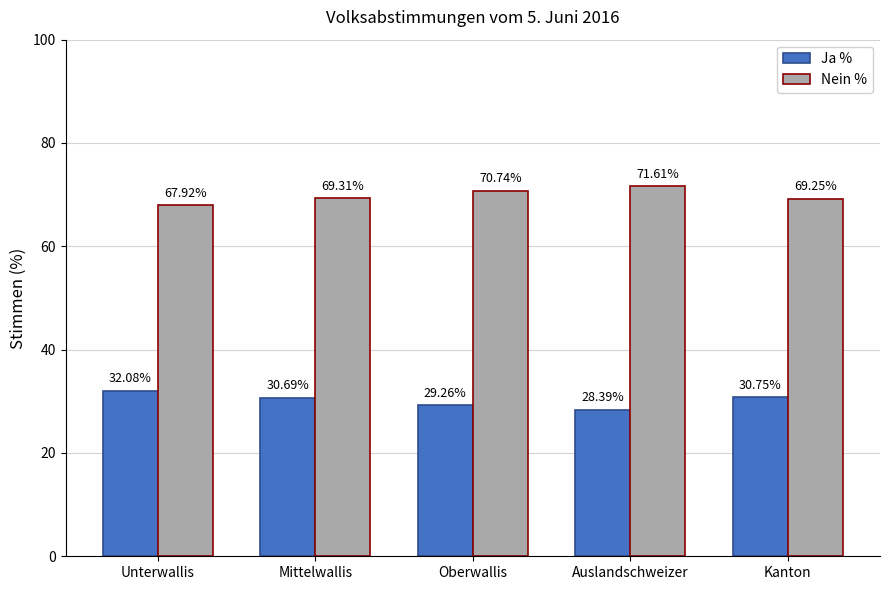

Rank the series by their average value, from highest to lowest.

Nein %, Ja %